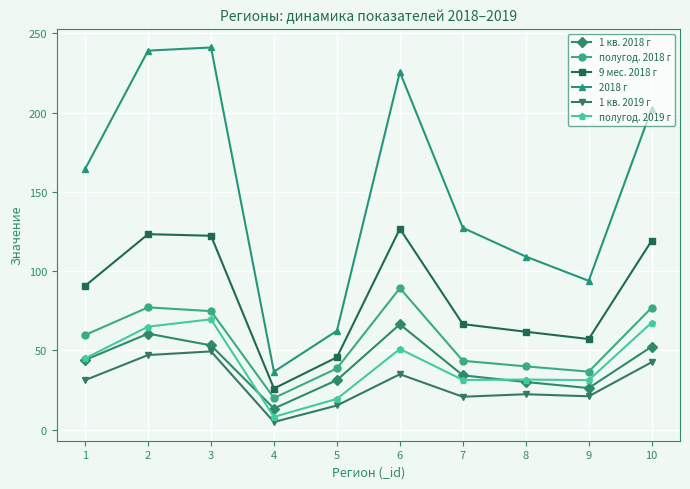

True or false: 1 кв. 2019 г has more than 0 points higher than both neighbors.

True